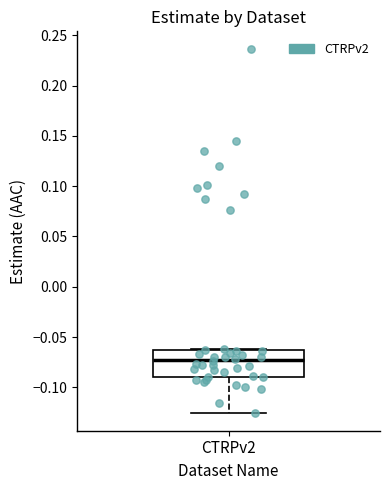

Transcribe this box plot: give where the median line is, the range the box spans, and where the two whiskers end, as read against the y-axis. The values are not printed on the chart, so give them approximately, as read against the axis.

median -0.075, box -0.090 to -0.065, whiskers -0.125 to -0.060